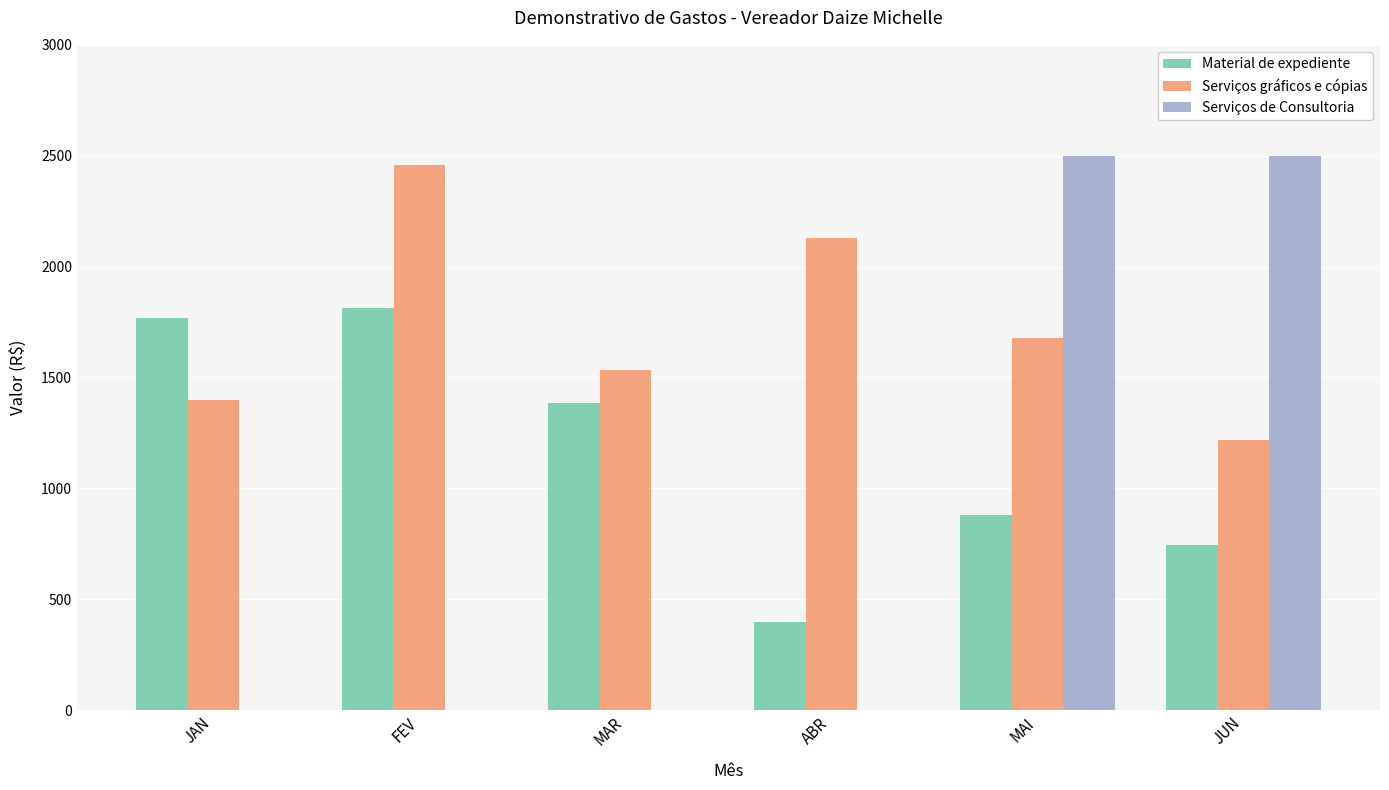

What is the sum of all Serviços de Consultoria values?

5000.0